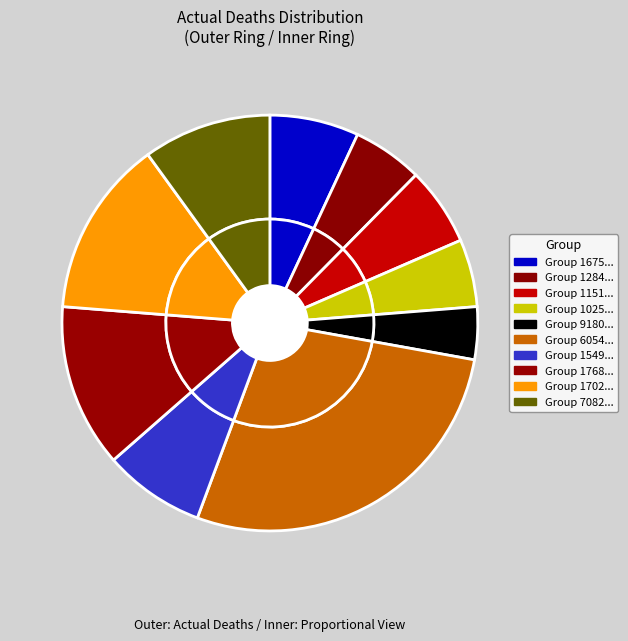

To the nearest percent, what is the combined percentage of 9180 and 7082?

14%